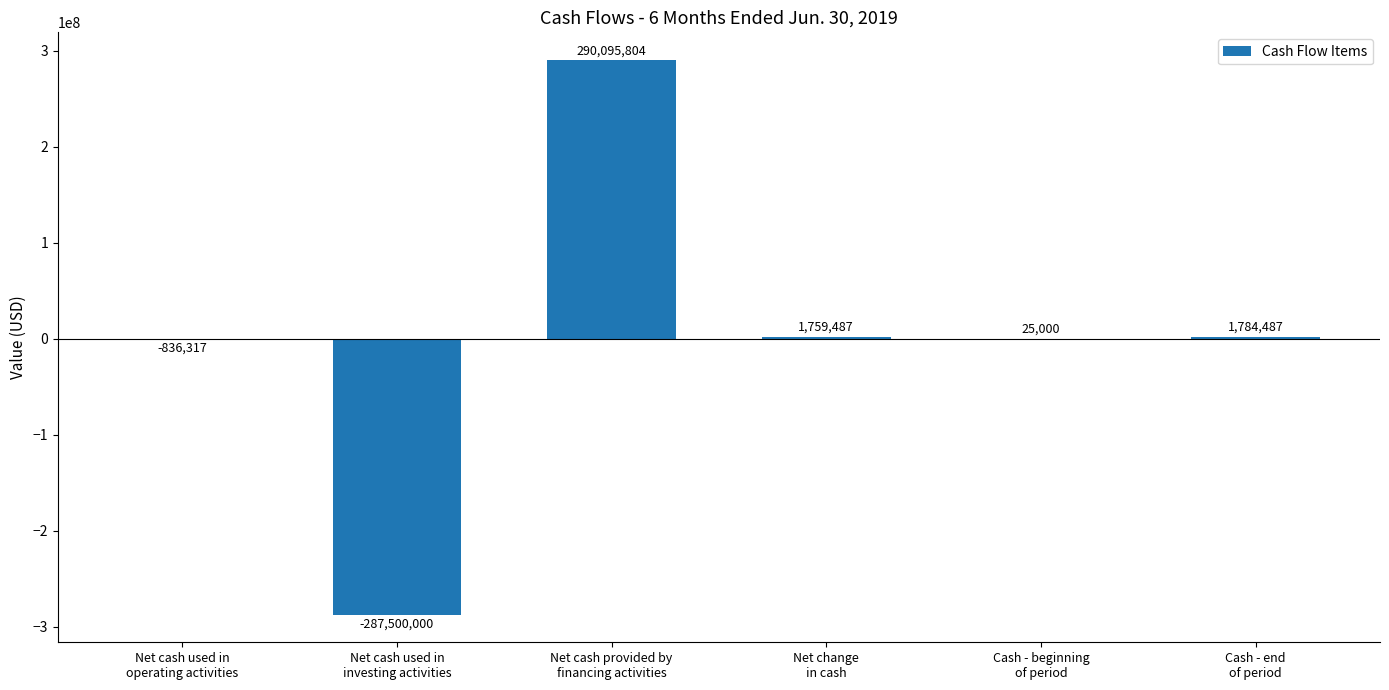

Which has a higher value, Net cash used in
investing activities or Net change
in cash?

Net change
in cash